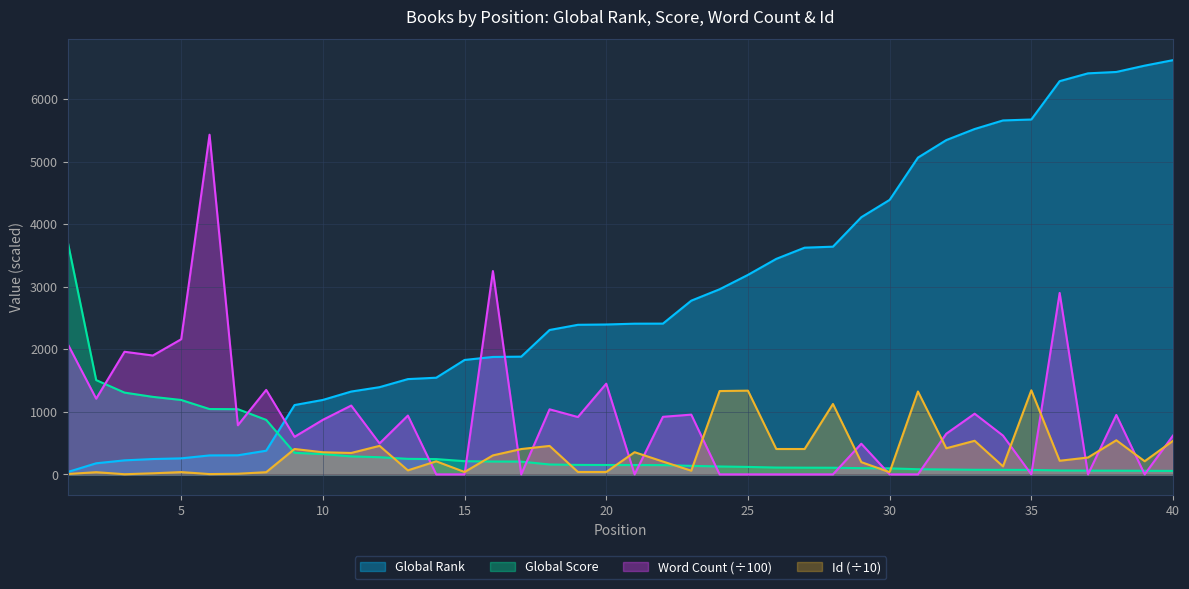

Reading left to right, list all the values displayed in this chart.

Global Rank: 38.0	177.0	224.0	245.0	256.0	303.0	305.0	378.0	1108.0	1190.0	1324.0	1394.0	1523.0	1545.0	1829.0	1877.0	1882.0	2308.0	2391.0	2396.0	2409.0	2410.0	2777.0	2959.0	3189.0	3445.0	3624.0	3640.0	4111.0	4388.0	5064.0	5344.0	5521.0	5658.0	5673.0	6286.0	6411.0	6433.0	6534.0	6622.0
Global Score: 3707.0	1507.0	1307.0	1239.0	1189.0	1044.0	1042.0	871.0	344.0	324.0	287.0	274.0	248.0	244.0	211.0	205.0	204.0	158.0	151.0	150.0	149.0	148.0	136.0	126.0	119.0	109.0	107.0	106.0	99.0	96.0	82.0	78.0	73.0	72.0	71.0	62.0	60.0	59.0	57.0	55.0
Word Count: 2080.0	1210.0	1960.0	1900.0	2160.0	5430.0	785.0	1350.0	600.0	872.0	1100.0	495.0	940.0	0.0	0.0	3250.0	0.0	1040.0	916.4	1450.0	0.0	920.0	955.0	0.0	0.0	0.0	0.0	0.0	490.0	0.0	0.0	650.0	970.0	620.0	0.0	2900.0	0.0	950.0	0.0	620.0
Id: 5.6	34.8	2.2	16.9	36.4	4.6	9.8	34.9	405.6	353.4	342.2	455.6	64.1	208.6	38.0	303.3	404.8	454.7	38.4	38.6	354.5	205.1	58.7	1332.0	1338.0	405.4	405.5	1125.0	195.7	35.0	1324.6	417.2	537.0	128.1	1343.8	217.5	269.4	545.0	209.7	536.2